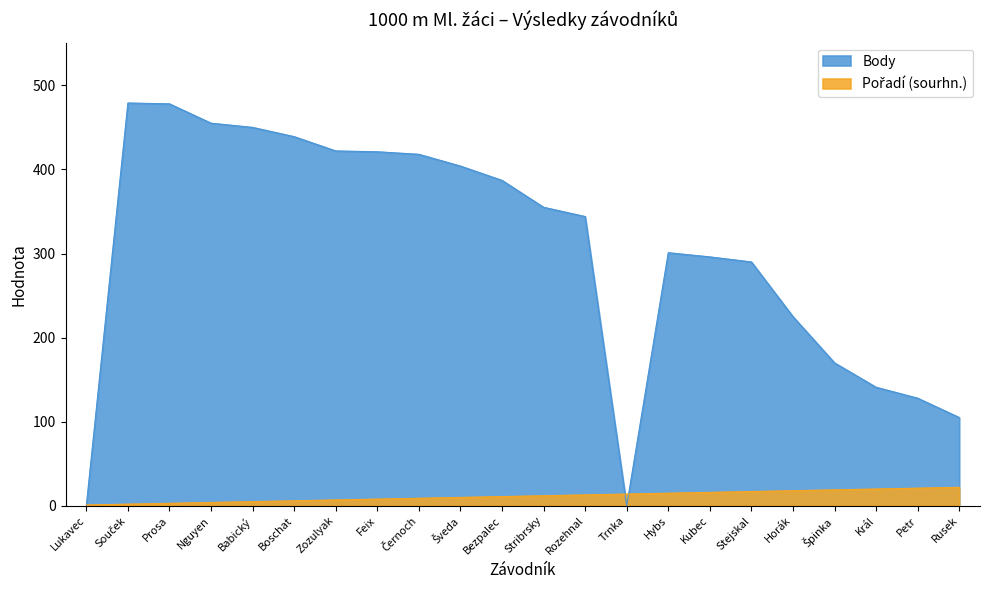

The value of Pořadí (sourhn.) at Souček is 1. True or false?

False